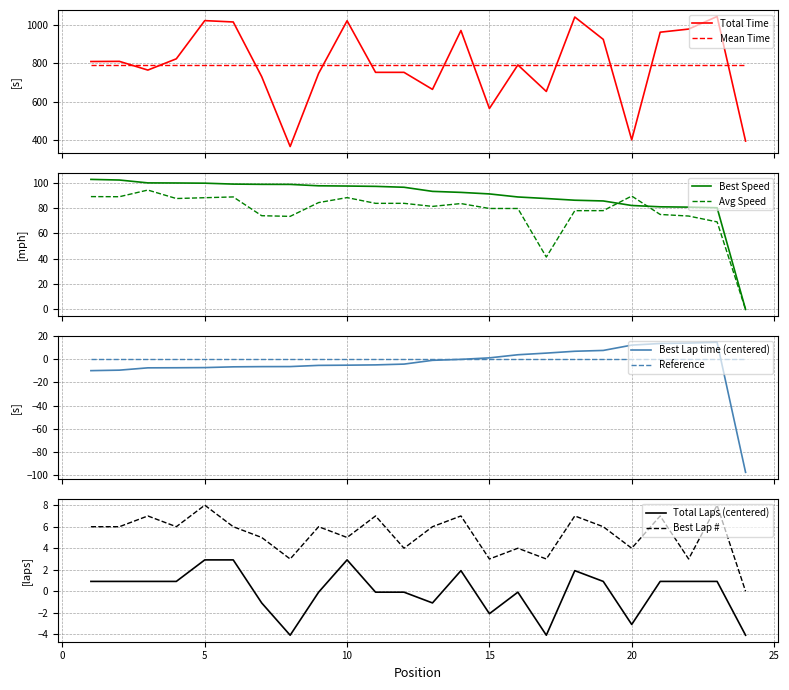

What is the highest value of the Total Laps series?

2.9